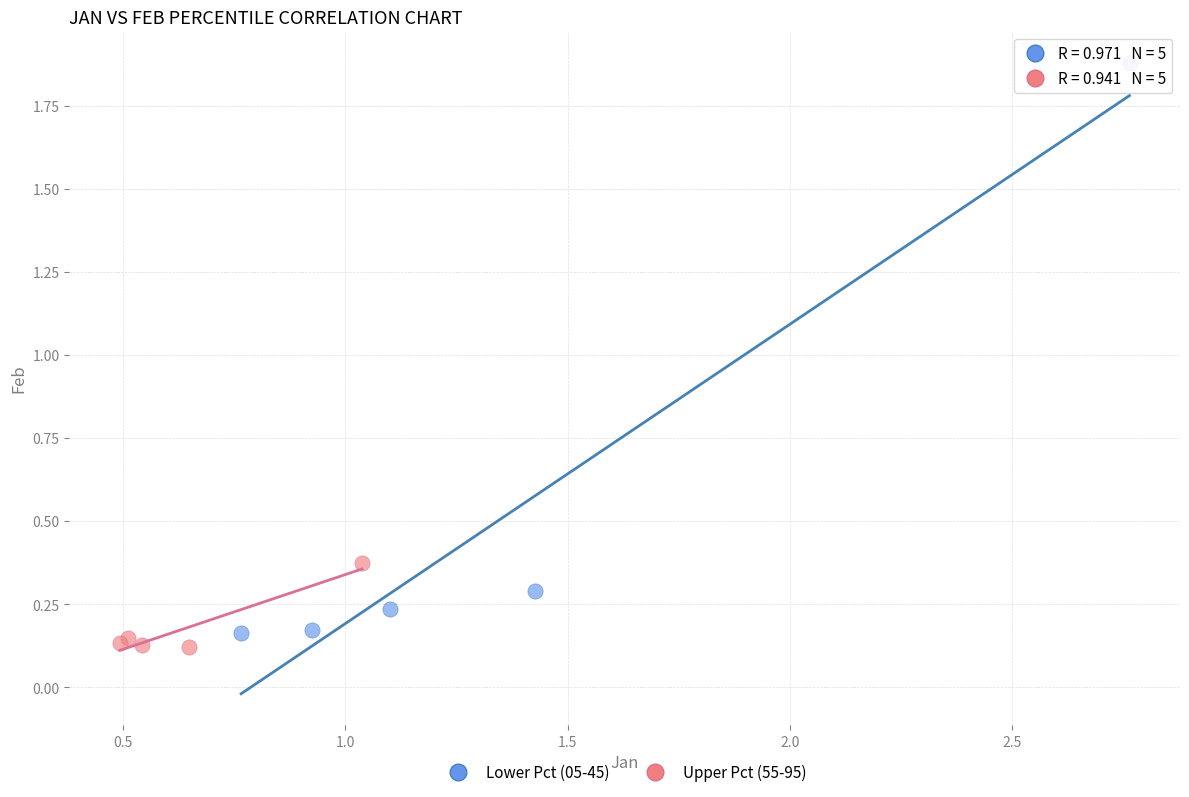

Which series contains the highest Y value?

Lower Pct (05-45)